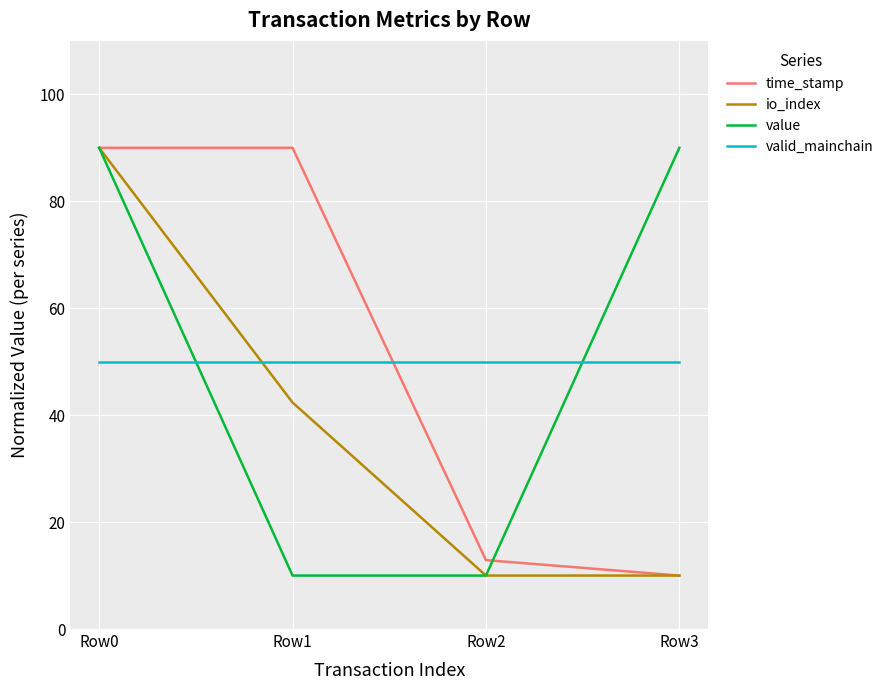

Which series ends up on top after the final intersection of time_stamp and value?

value